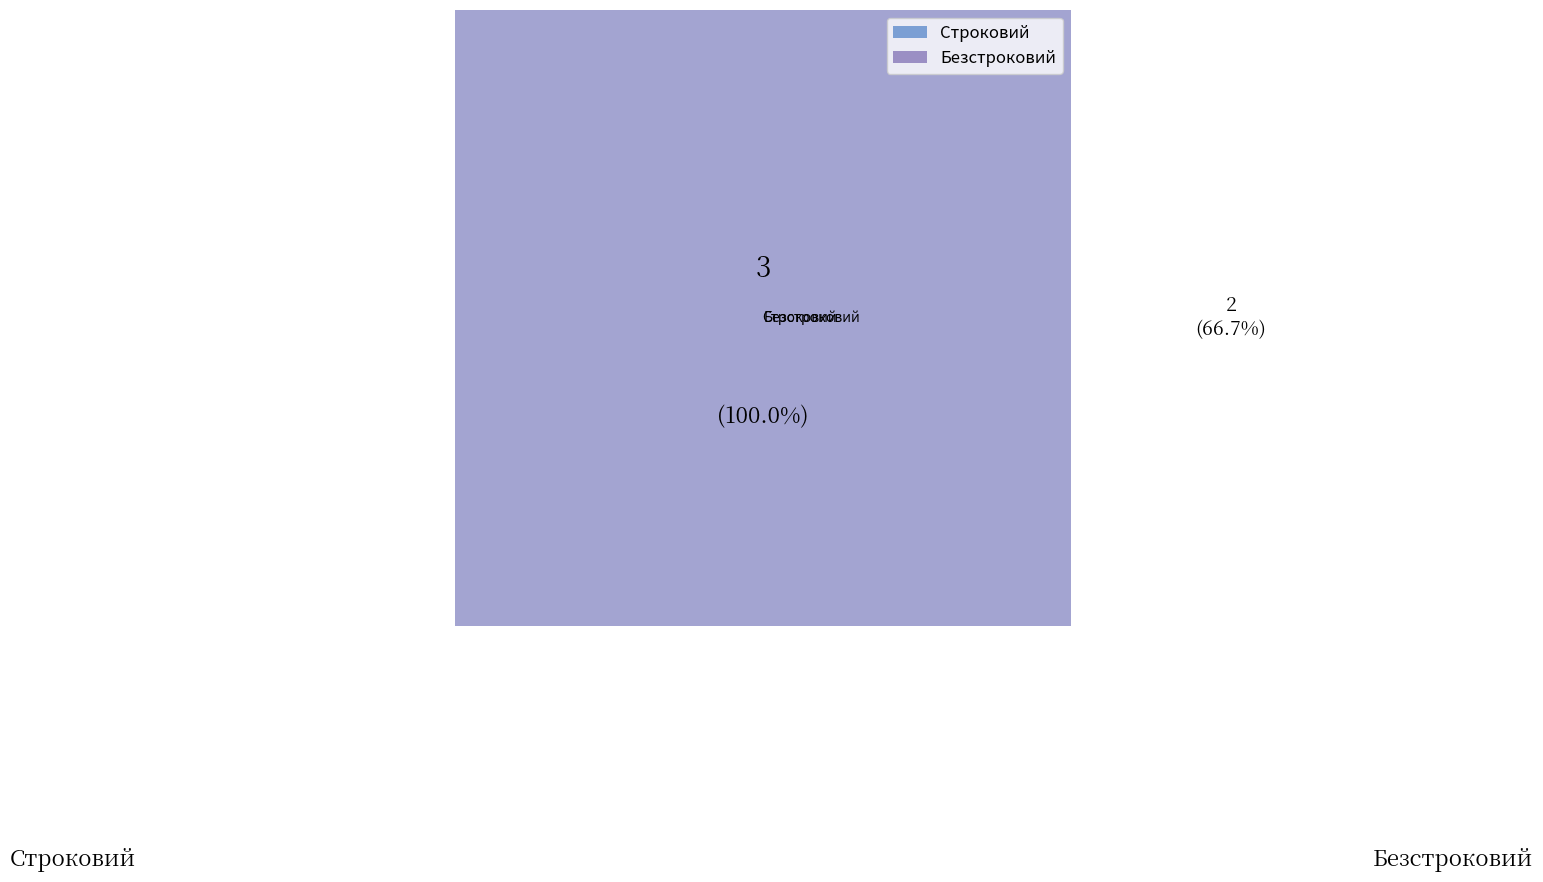

What percentage is the Строковий slice, to the nearest percent?

33%